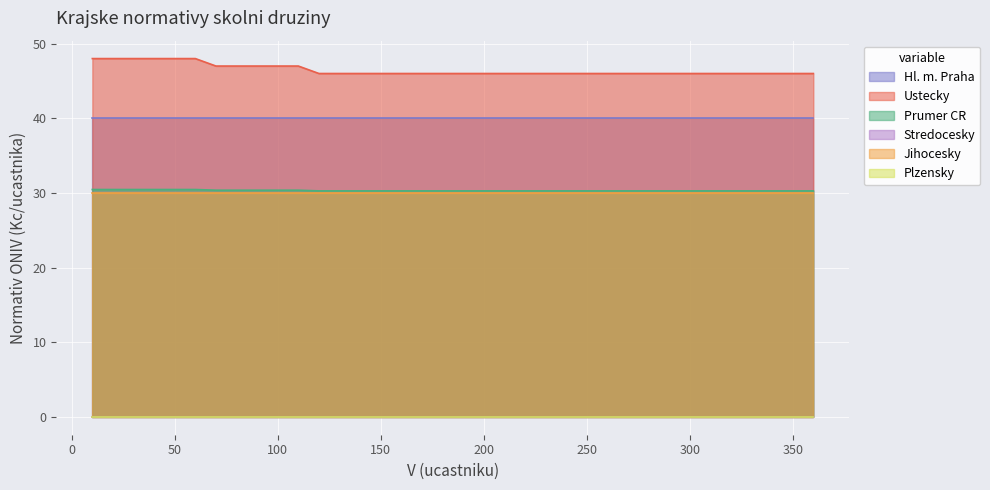

Does the chart display data point markers on the line(s)?

No